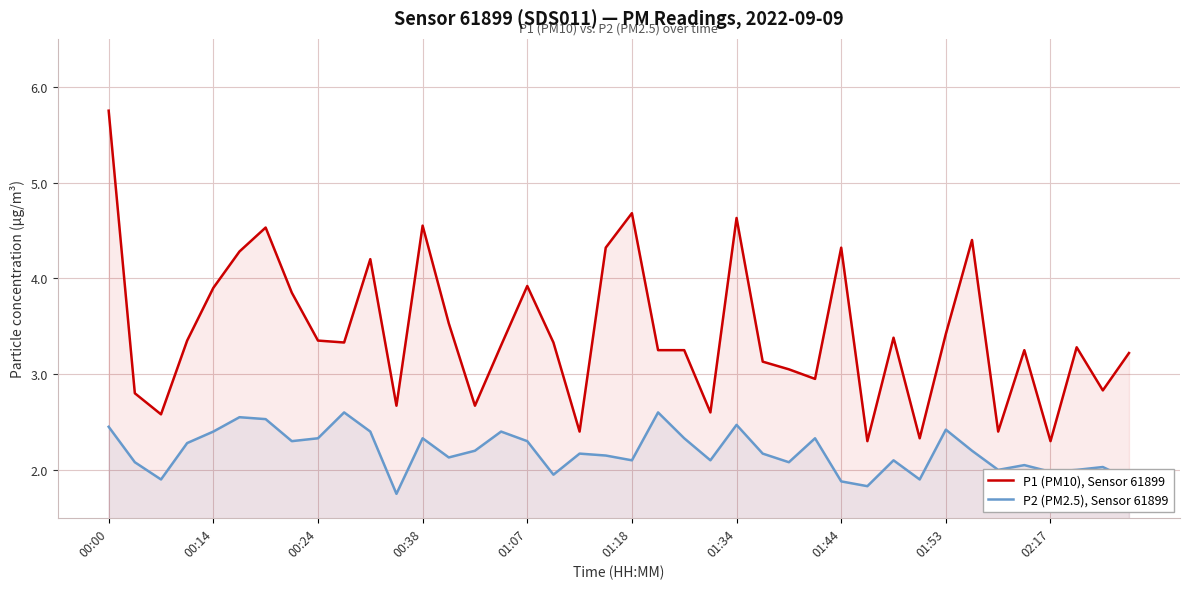

True or false: P1 (PM10), Sensor 61899 and P2 (PM2.5), Sensor 61899 cross at least once.

False